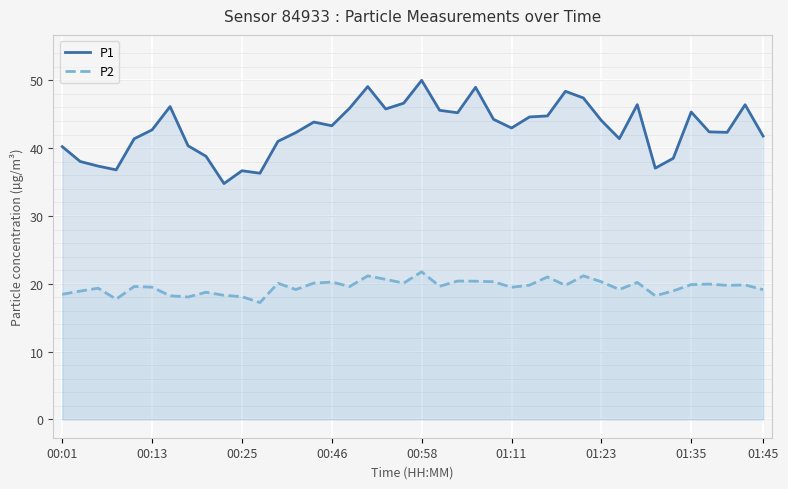

True or false: P2 and P1 intersect in this chart.

False